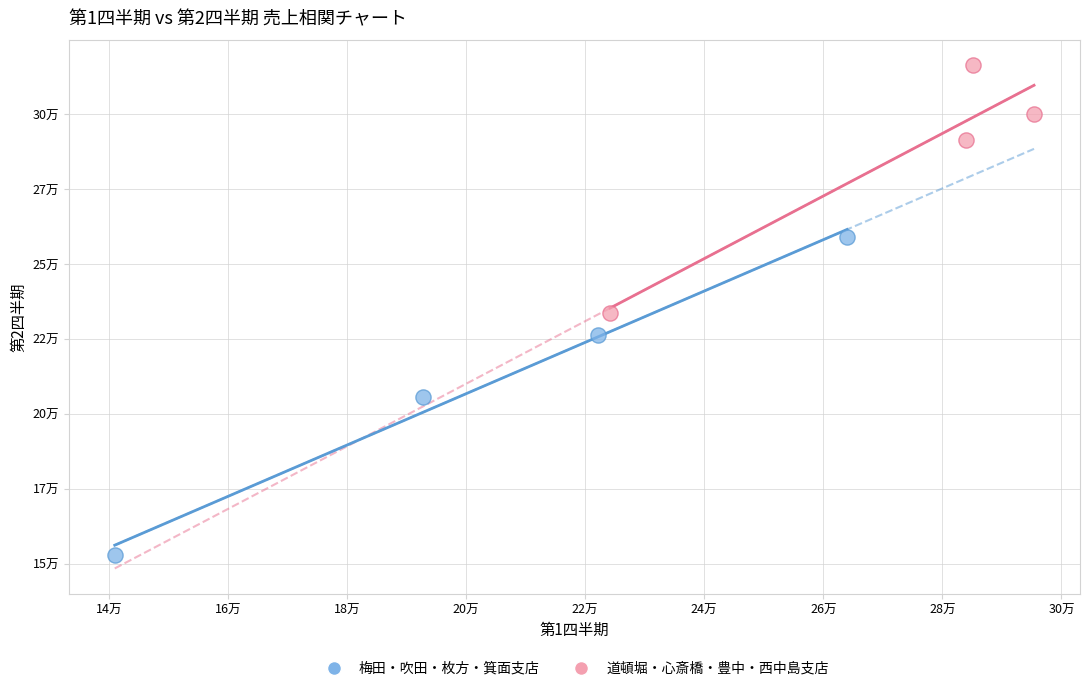

Which series has the largest Y range (max minus min)?

梅田・吹田・枚方・箕面支店